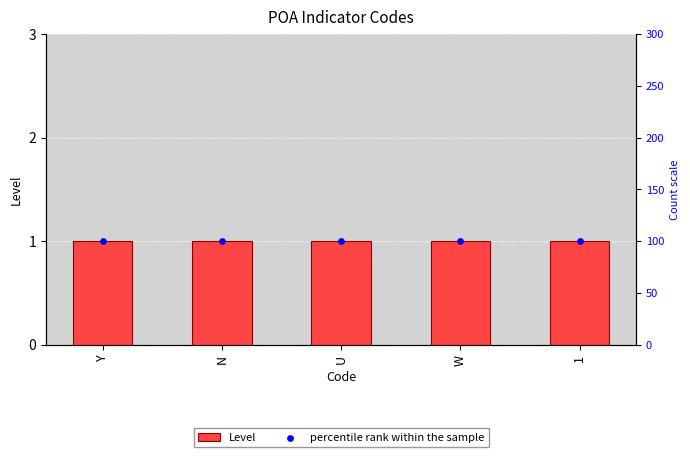

What are all the series names shown in the legend?

Level, percentile rank within the sample